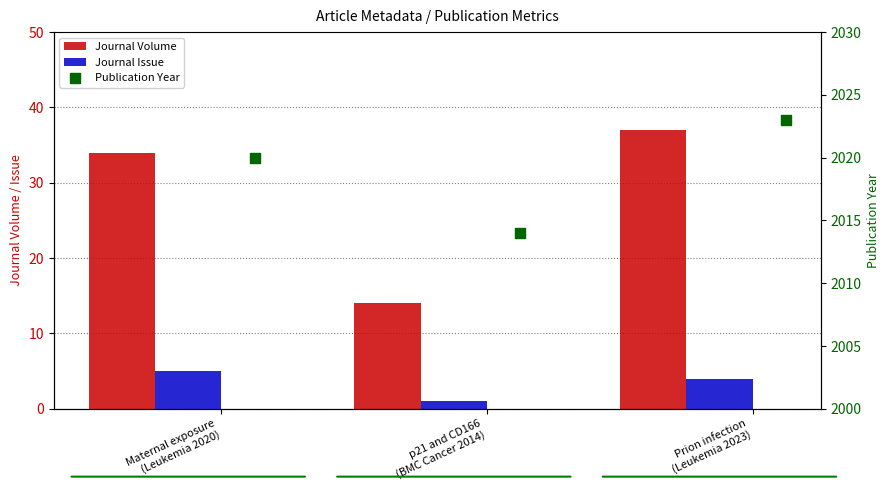

At how many categories does at least one series exceed 1436?

3